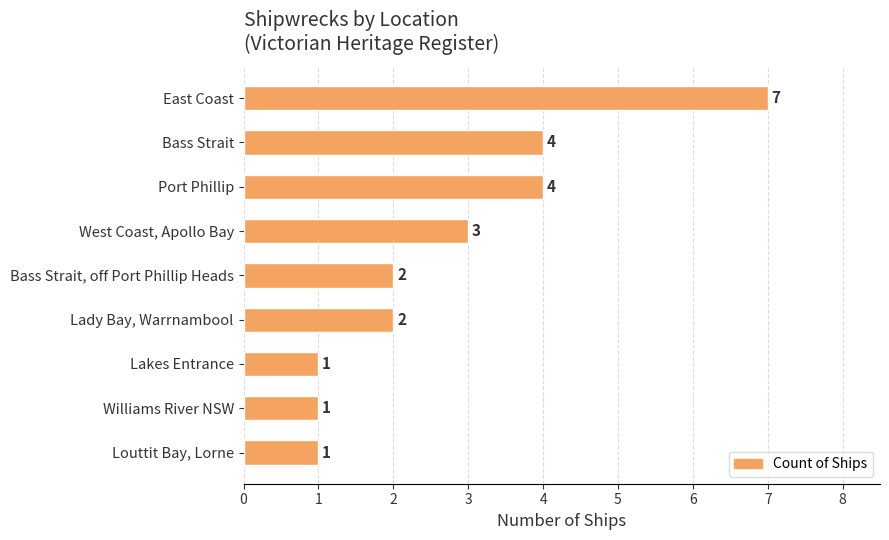

The chart shows a value of 4 at East Coast. True or false?

False